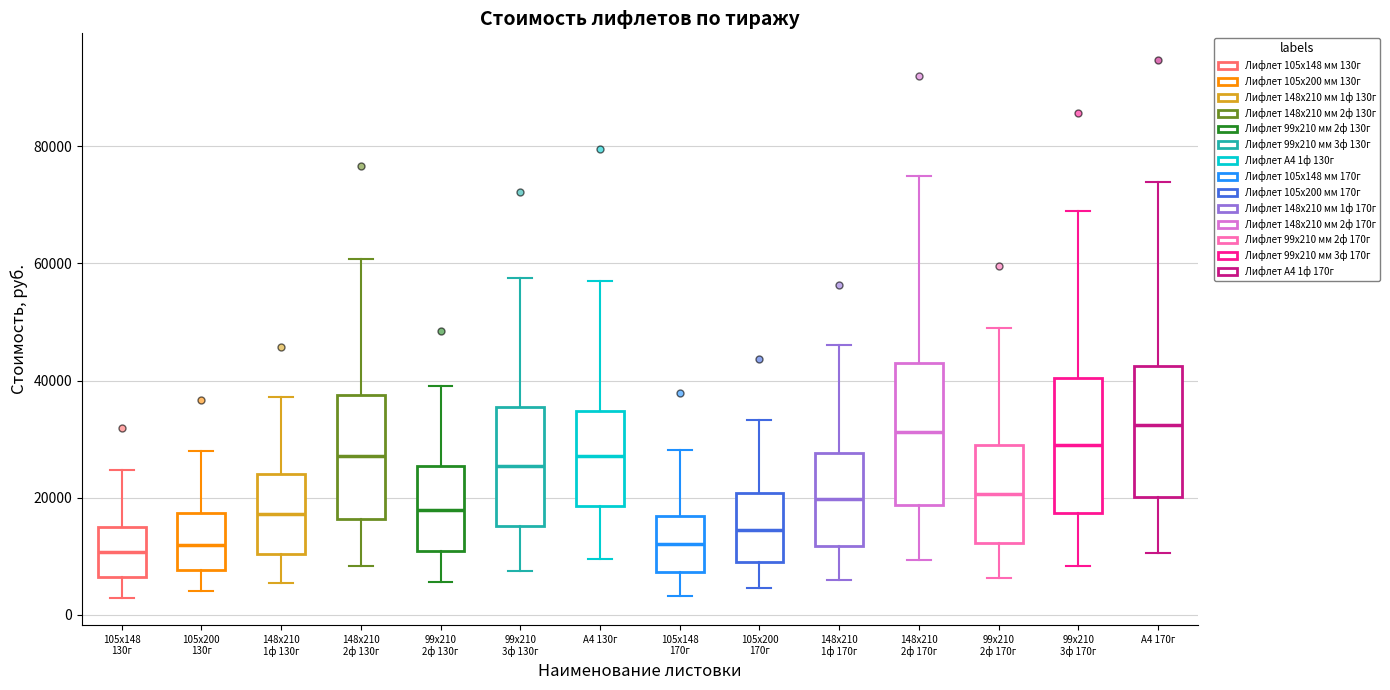

Where does the lower whisker of the box for 148х210 2ф 170г end on the y-axis? The values are not printed on the chart, so give them approximately, as read against the axis.

10000